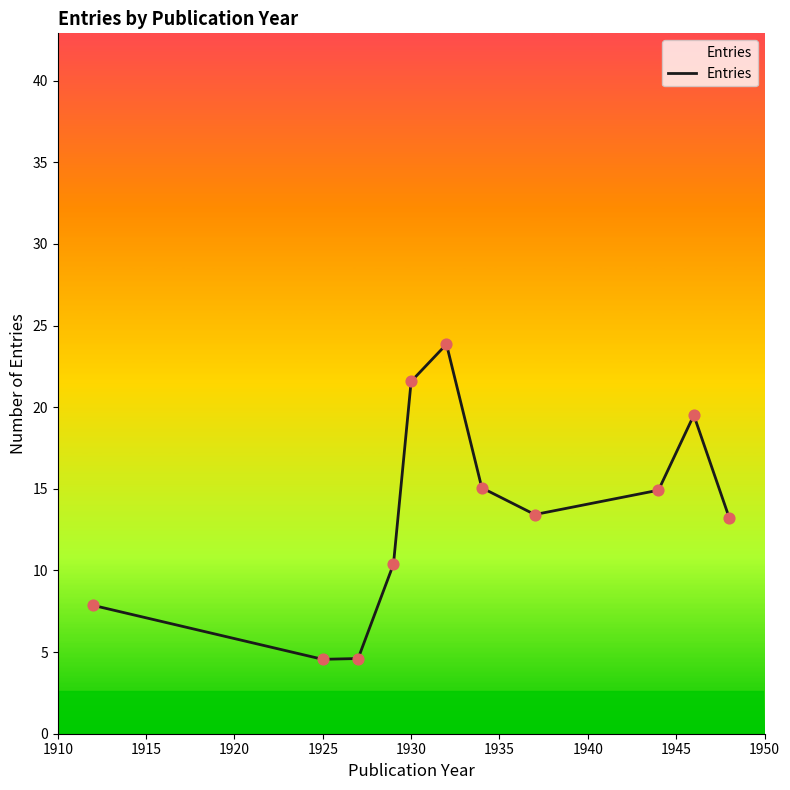

What is the greatest value displayed?

23.9